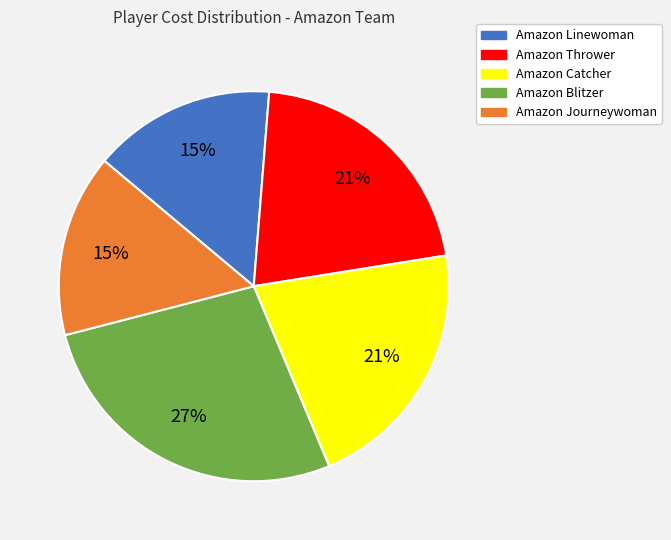

Which has a higher value, Amazon Blitzer or Amazon Linewoman?

Amazon Blitzer